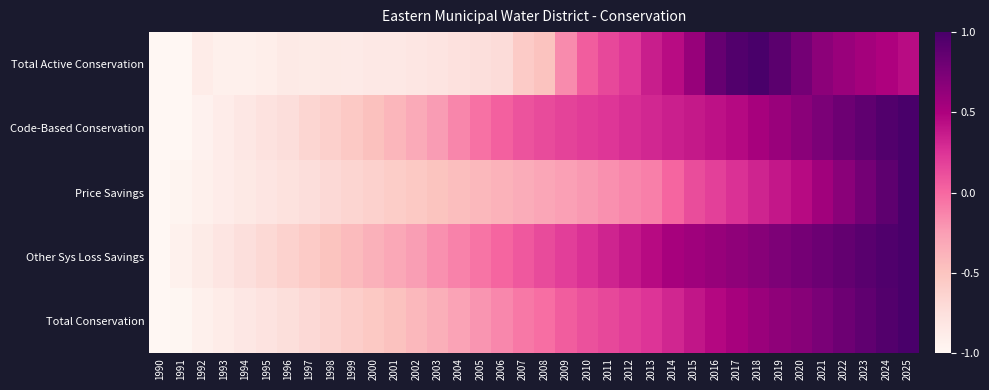

Reading left to right, list all the values displayed in this chart.

Total Active Conservation: 1990=-1.0	1991=-1.0	1992=-0.9	1993=-0.9	1994=-0.9	1995=-0.9	1996=-0.9	1997=-0.9	1998=-0.9	1999=-0.9	2000=-0.8	2001=-0.8	2002=-0.8	2003=-0.8	2004=-0.8	2005=-0.7	2006=-0.7	2007=-0.6	2008=-0.5	2009=-0.2	2010=0.1	2011=0.1	2012=0.2	2013=0.4	2014=0.4	2015=0.6	2016=0.8	2017=1.0	2018=1.0	2019=0.9	2020=0.8	2021=0.7	2022=0.6	2023=0.5	2024=0.5	2025=0.4
Code-Based Conservation: 1990=-1.0	1991=-1.0	1992=-0.9	1993=-0.9	1994=-0.8	1995=-0.8	1996=-0.7	1997=-0.7	1998=-0.6	1999=-0.5	2000=-0.5	2001=-0.4	2002=-0.3	2003=-0.2	2004=-0.1	2005=-0.0	2006=0.0	2007=0.1	2008=0.1	2009=0.2	2010=0.2	2011=0.2	2012=0.3	2013=0.3	2014=0.3	2015=0.4	2016=0.4	2017=0.5	2018=0.5	2019=0.6	2020=0.7	2021=0.7	2022=0.8	2023=0.9	2024=0.9	2025=1.0
Price Savings: 1990=-1.0	1991=-1.0	1992=-0.9	1993=-0.9	1994=-0.8	1995=-0.8	1996=-0.8	1997=-0.7	1998=-0.7	1999=-0.6	2000=-0.6	2001=-0.6	2002=-0.5	2003=-0.5	2004=-0.5	2005=-0.4	2006=-0.4	2007=-0.3	2008=-0.3	2009=-0.3	2010=-0.2	2011=-0.2	2012=-0.1	2013=-0.1	2014=0.0	2015=0.1	2016=0.2	2017=0.3	2018=0.3	2019=0.4	2020=0.5	2021=0.6	2022=0.7	2023=0.8	2024=0.9	2025=1.0
Other Sys Loss Savings: 1990=-1.0	1991=-0.9	1992=-0.9	1993=-0.8	1994=-0.7	1995=-0.7	1996=-0.6	1997=-0.6	1998=-0.5	1999=-0.4	2000=-0.4	2001=-0.3	2002=-0.2	2003=-0.2	2004=-0.1	2005=-0.1	2006=0.0	2007=0.1	2008=0.1	2009=0.2	2010=0.3	2011=0.3	2012=0.4	2013=0.4	2014=0.5	2015=0.6	2016=0.6	2017=0.6	2018=0.7	2019=0.7	2020=0.8	2021=0.8	2022=0.9	2023=0.9	2024=1.0	2025=1.0
Total Conservation: 1990=-1.0	1991=-1.0	1992=-0.9	1993=-0.9	1994=-0.8	1995=-0.8	1996=-0.7	1997=-0.7	1998=-0.6	1999=-0.6	2000=-0.5	2001=-0.5	2002=-0.4	2003=-0.4	2004=-0.3	2005=-0.2	2006=-0.1	2007=-0.1	2008=-0.0	2009=0.0	2010=0.1	2011=0.2	2012=0.2	2013=0.2	2014=0.3	2015=0.4	2016=0.5	2017=0.5	2018=0.6	2019=0.6	2020=0.7	2021=0.7	2022=0.8	2023=0.9	2024=0.9	2025=1.0